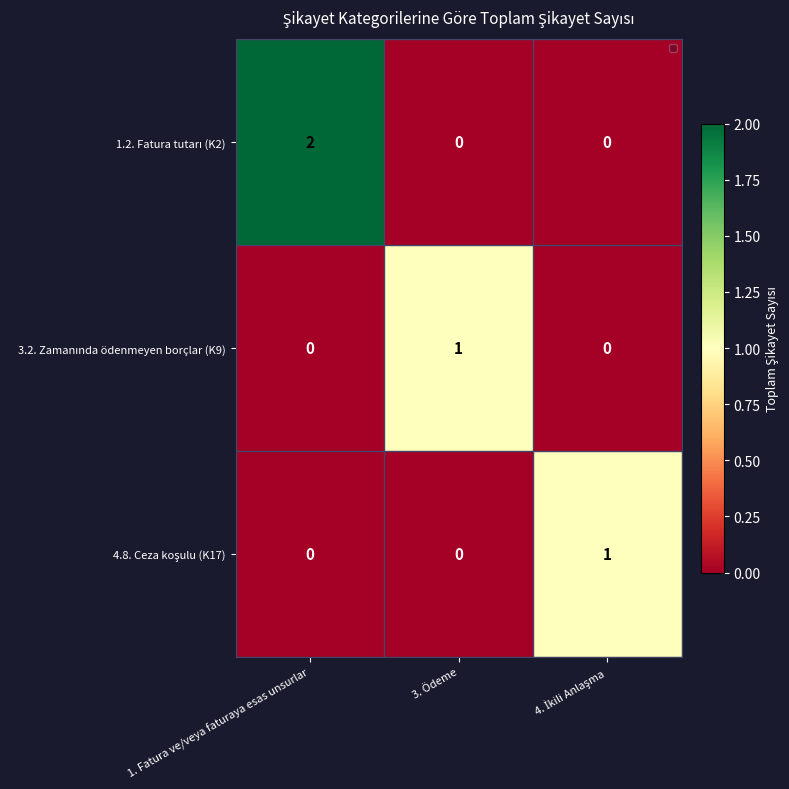

How many data points in 1.2. Fatura tutarı (K2) are above 0?

1